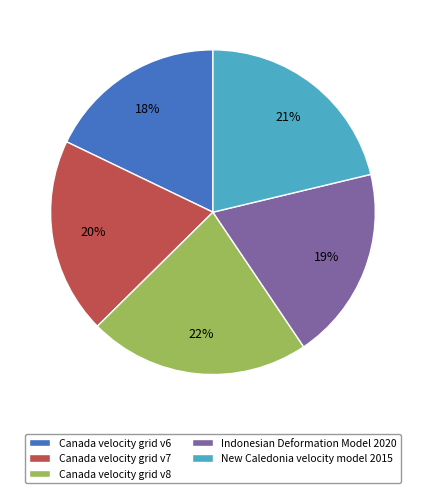

What is the smallest slice in the pie chart?

Canada velocity grid v6